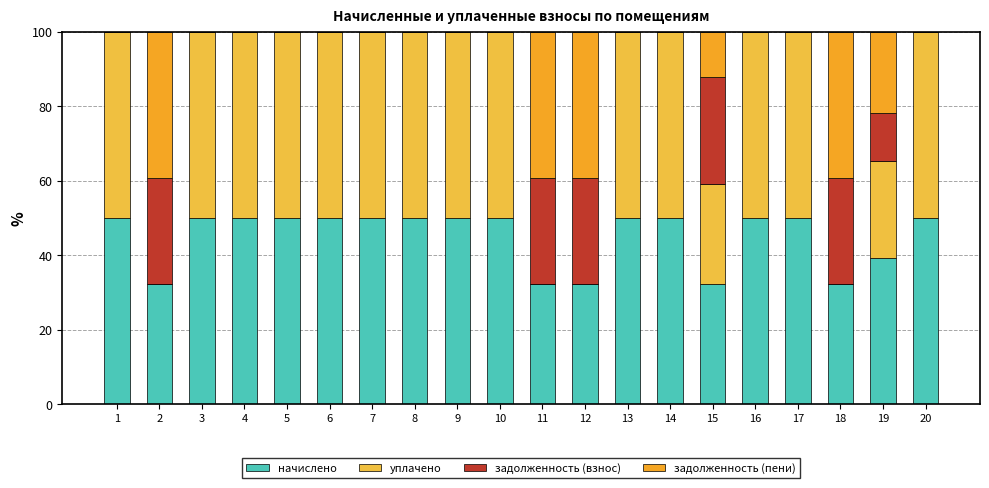

What is the total value across all series at 4?

100.0